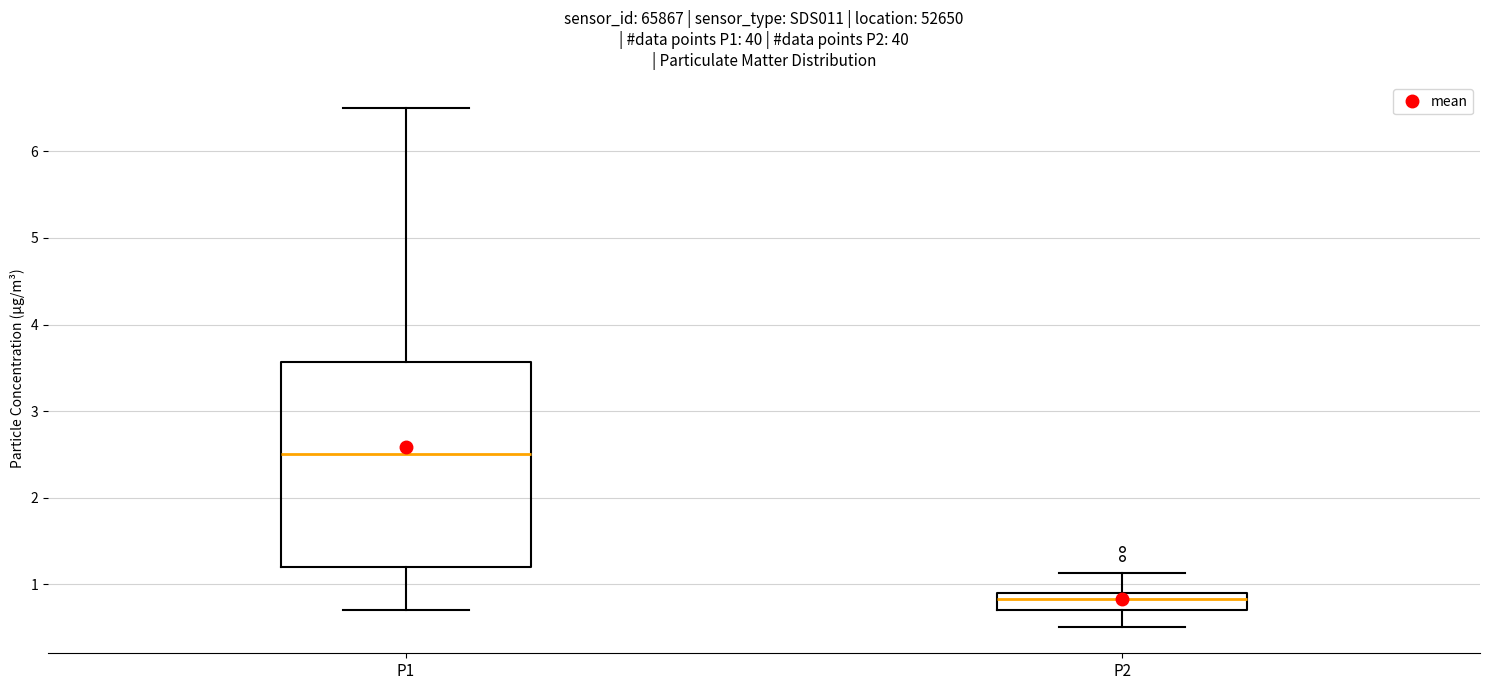

Reading left to right, read every box against the y-axis: the position of its median line, the range the box covers, and the ends of its whiskers. The values are not printed on the chart, so give them approximately, as read against the axis.

P1: median 2.5, box 1.2 to 3.6, whiskers 0.7 to 6.5
P2: median 0.8, box 0.7 to 0.9, whiskers 0.5 to 1.1